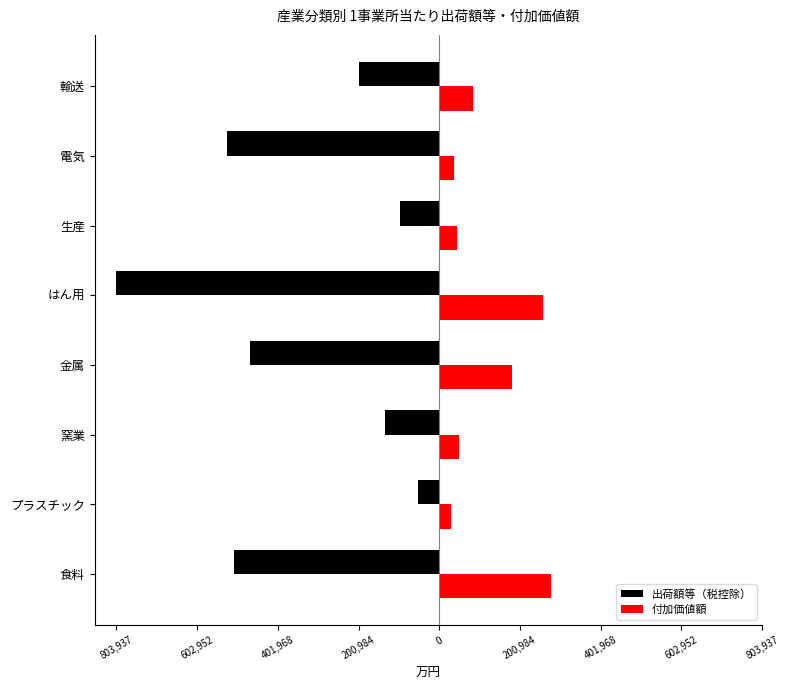

What is the lowest value of the 付加価値額 series?

28390